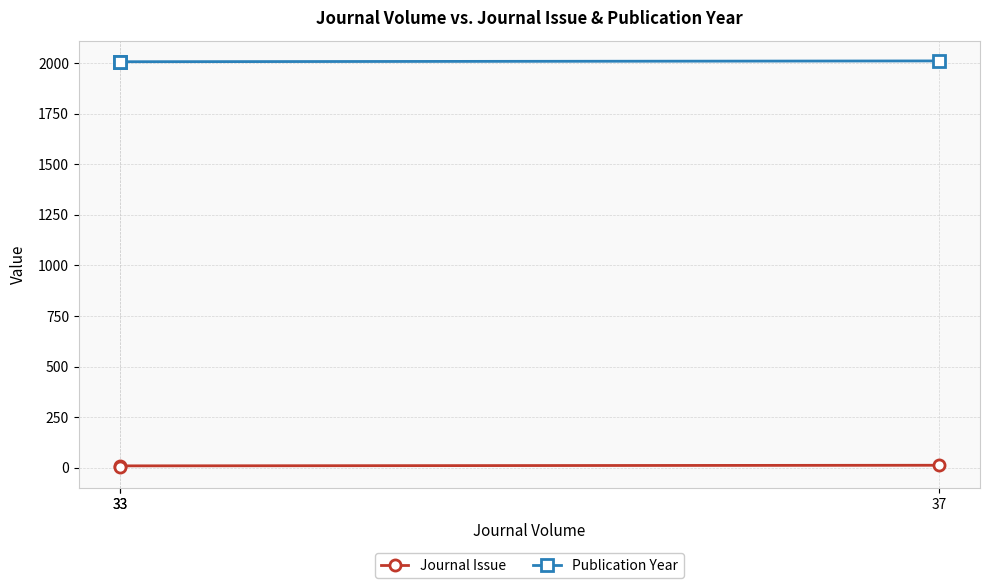

How many lines are shown in the chart?

2